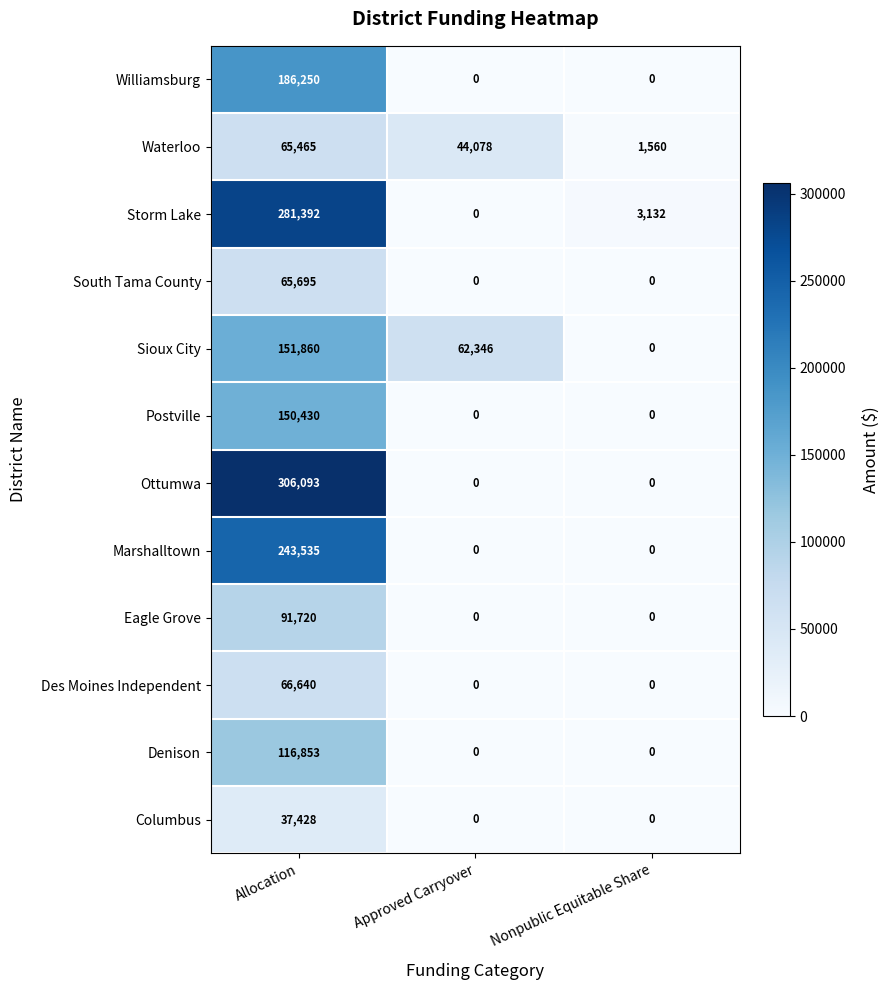

Is it true that Denison equals -70211 at Approved Carryover?

False